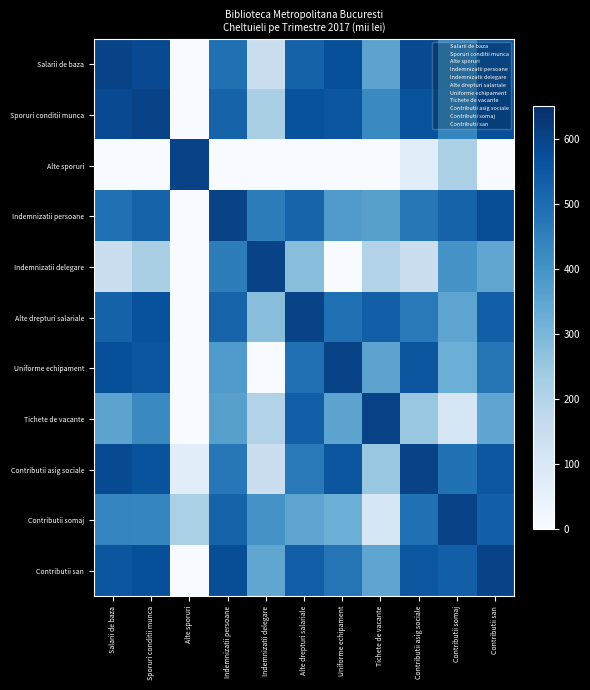

What is the spread (max minus min) of values at Uniforme echipament?

600.0